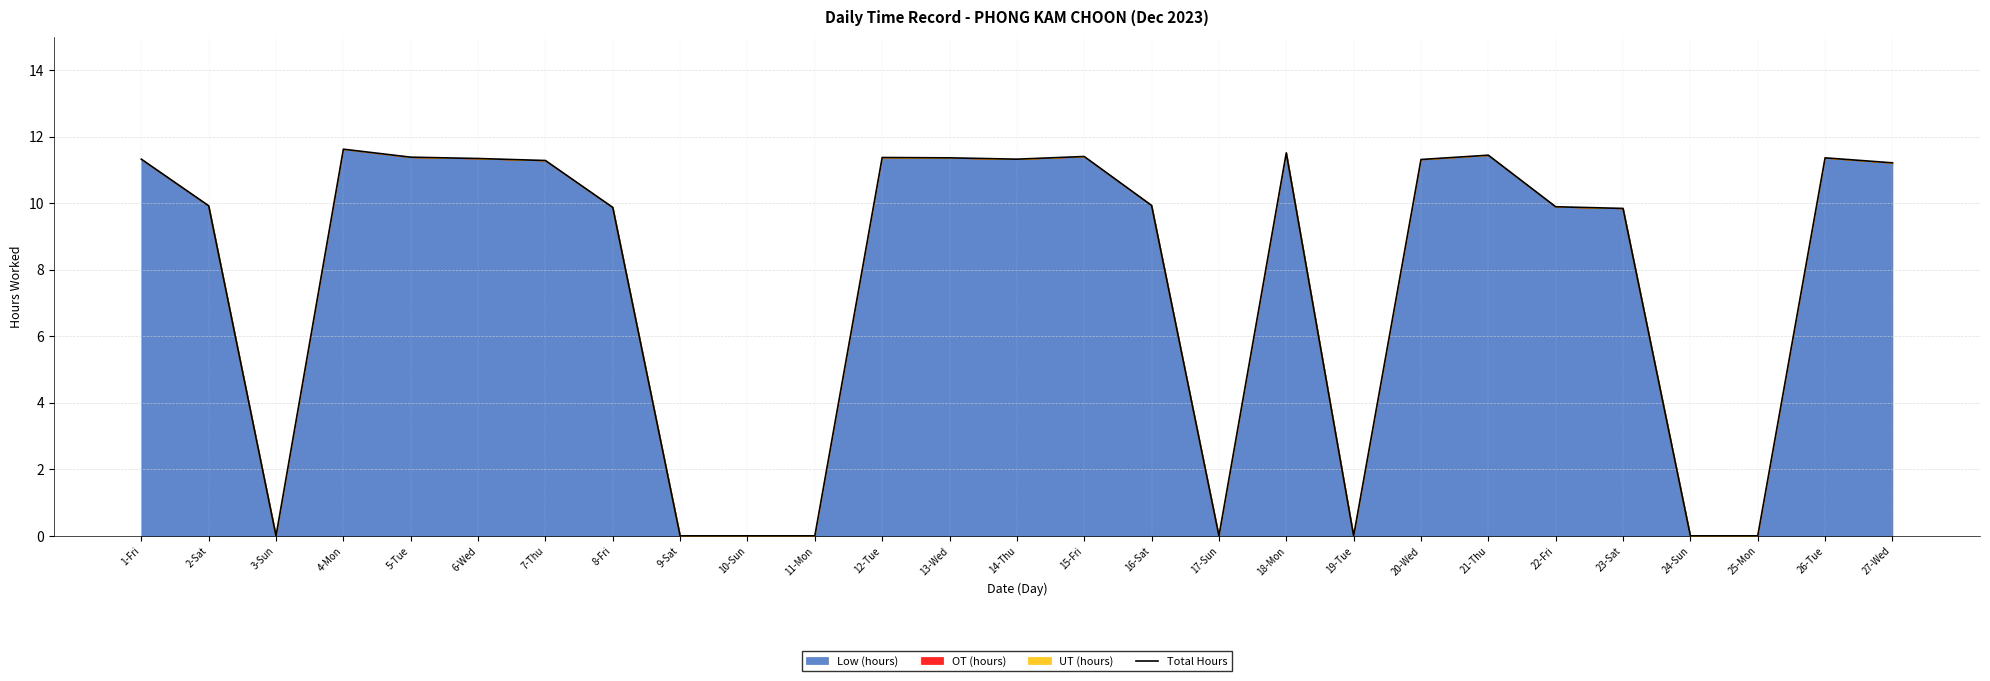

At which category does the data reach its first local valley?

3-Sun